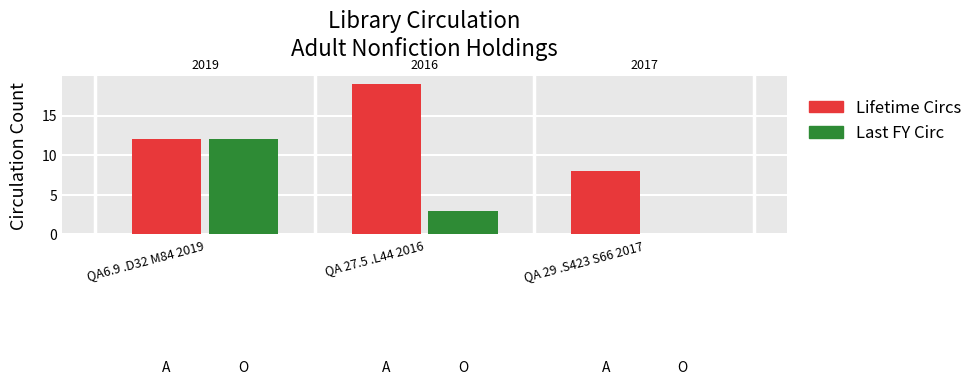

What is the sum of all Last FY Circ values?

15